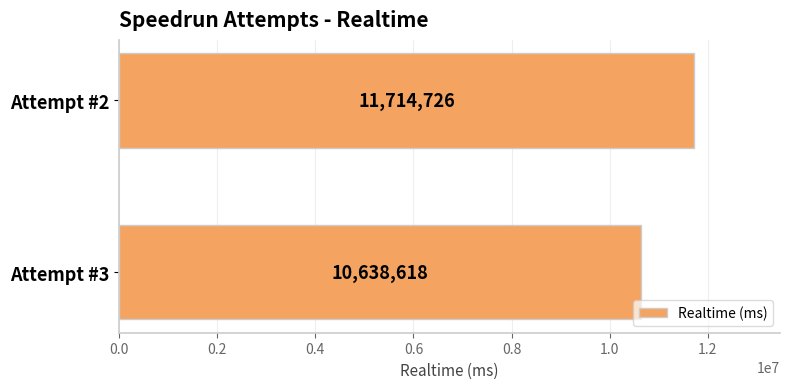

What is the difference between the values at Attempt #3 and Attempt #2?

1076108